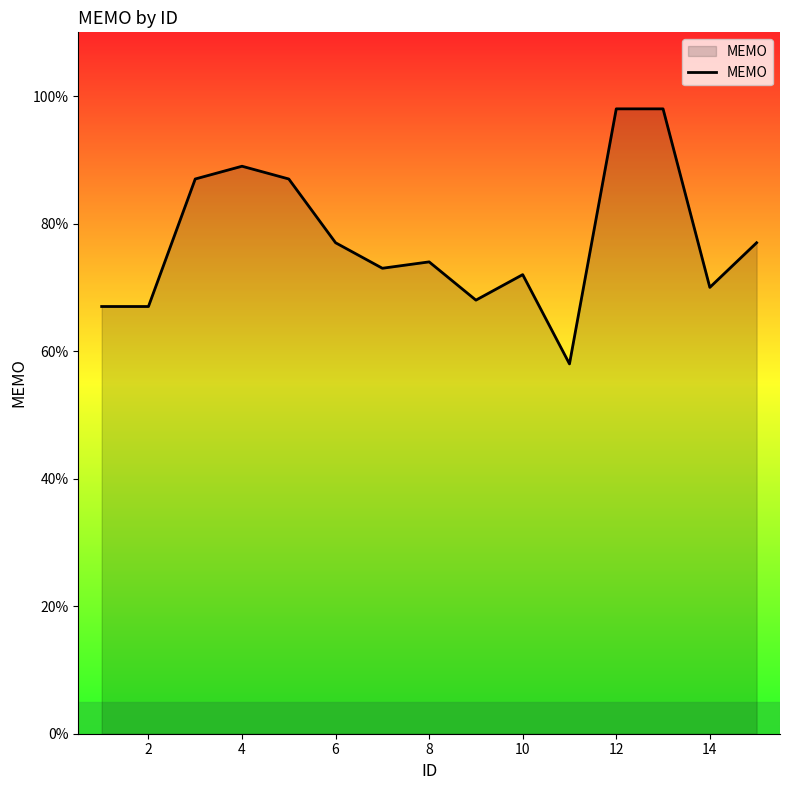

What is the maximum value shown in the chart?

98